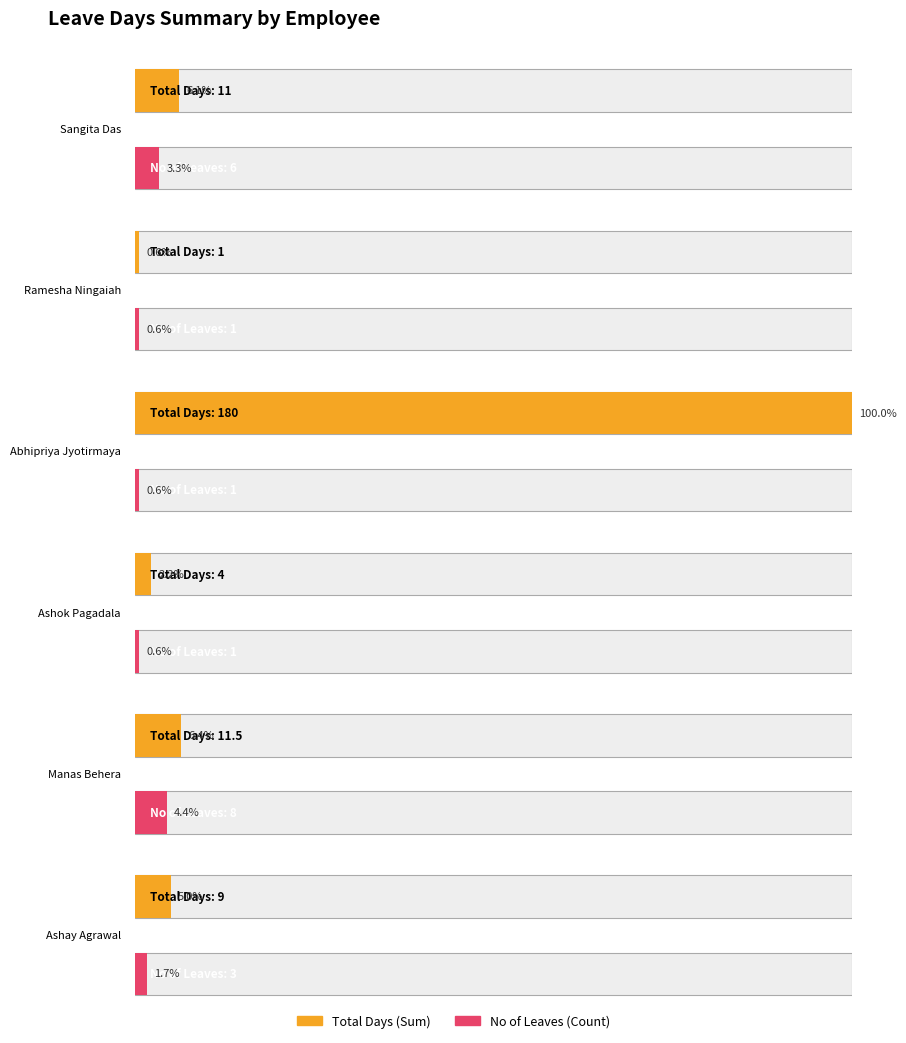

What is the value of the Approved bar at the 4th from the left?

4.0